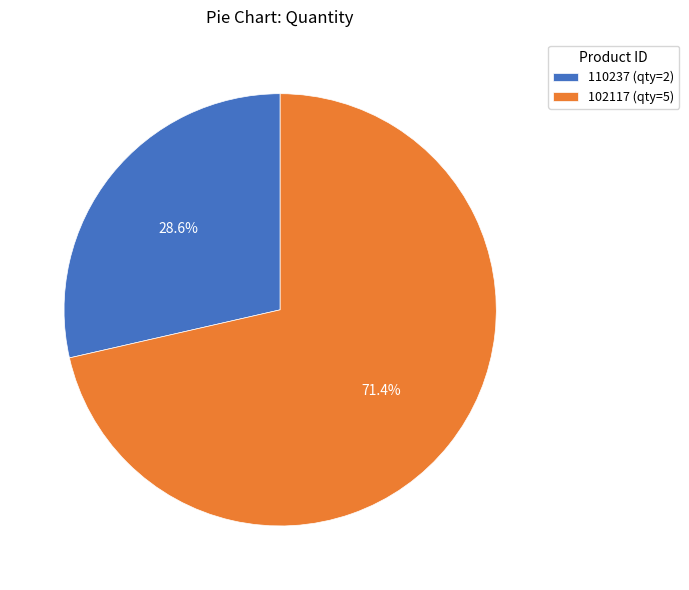

What percentage is the 102117 slice, to the nearest percent?

71%